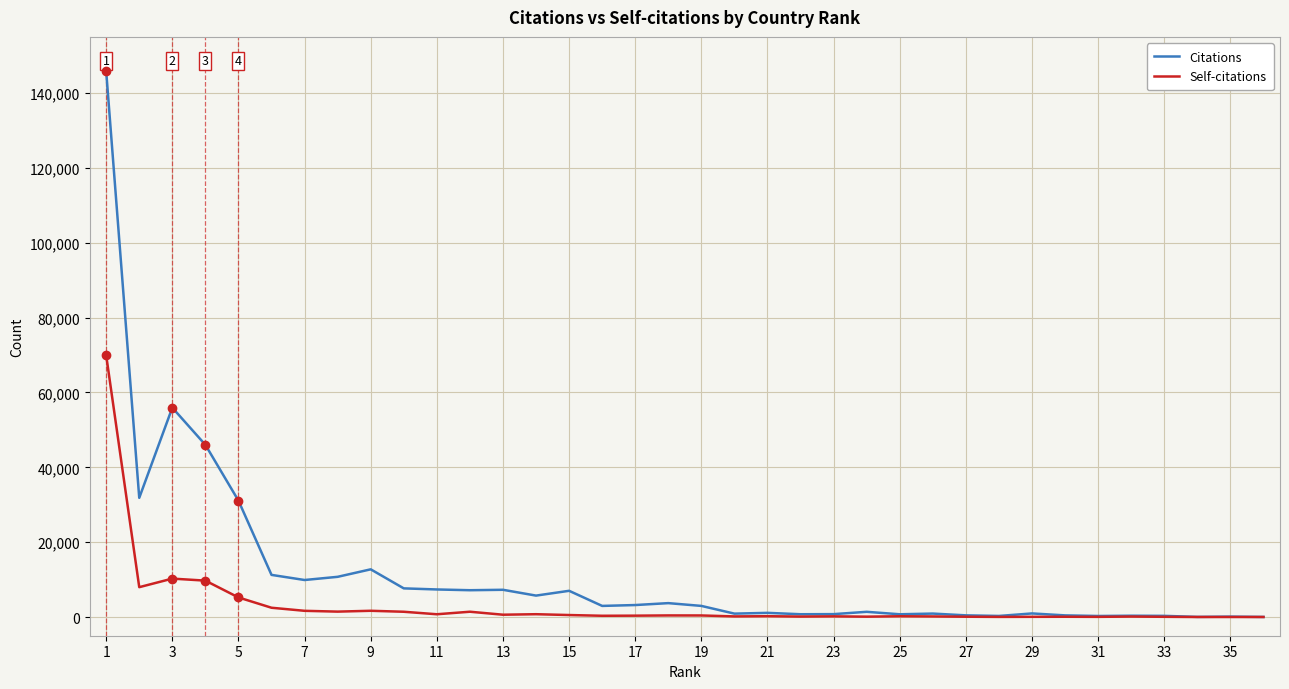

What is the difference between the second highest and second lowest values in the Citations series?

55901